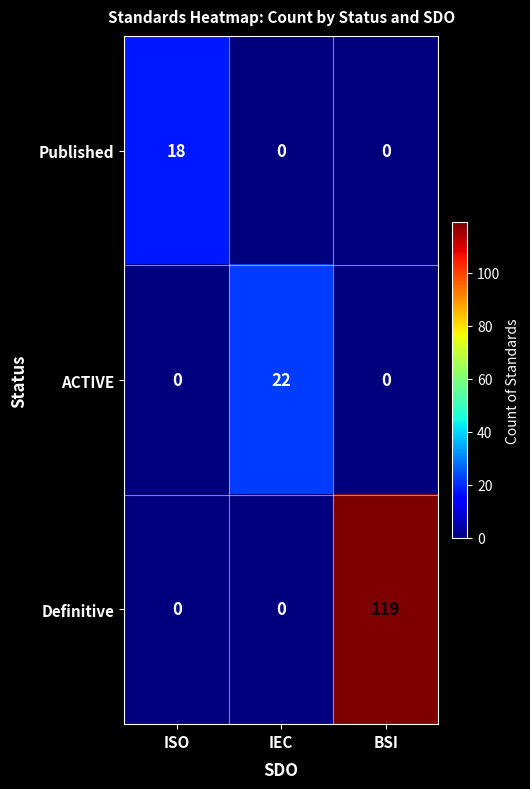

Reading left to right, list all the values displayed in this chart.

Published: 18	0	0
ACTIVE: 0	22	0
Definitive: 0	0	119